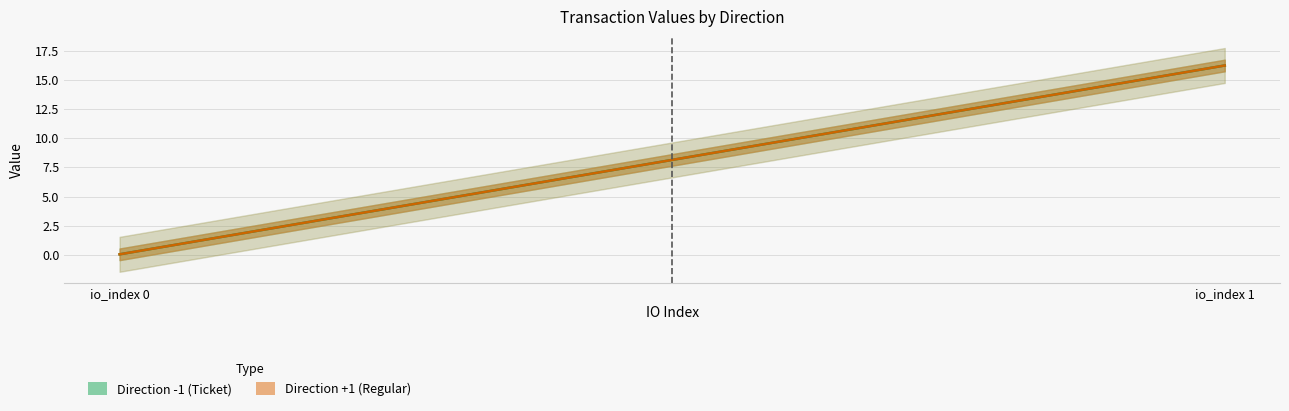

The value series shows 10.2 at 1. True or false?

False